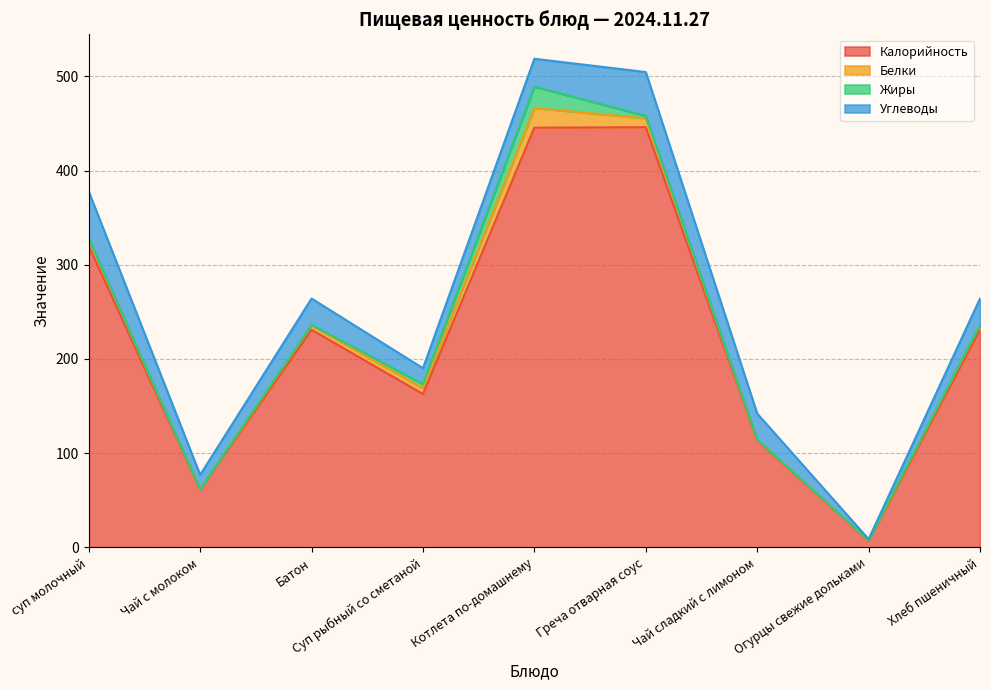

What are all the series names shown in the legend?

Калорийность, Белки, Жиры, Углеводы